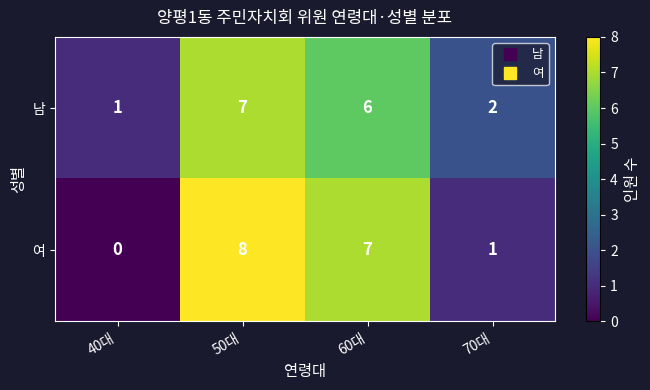

What is the sum of all 여 values?

16